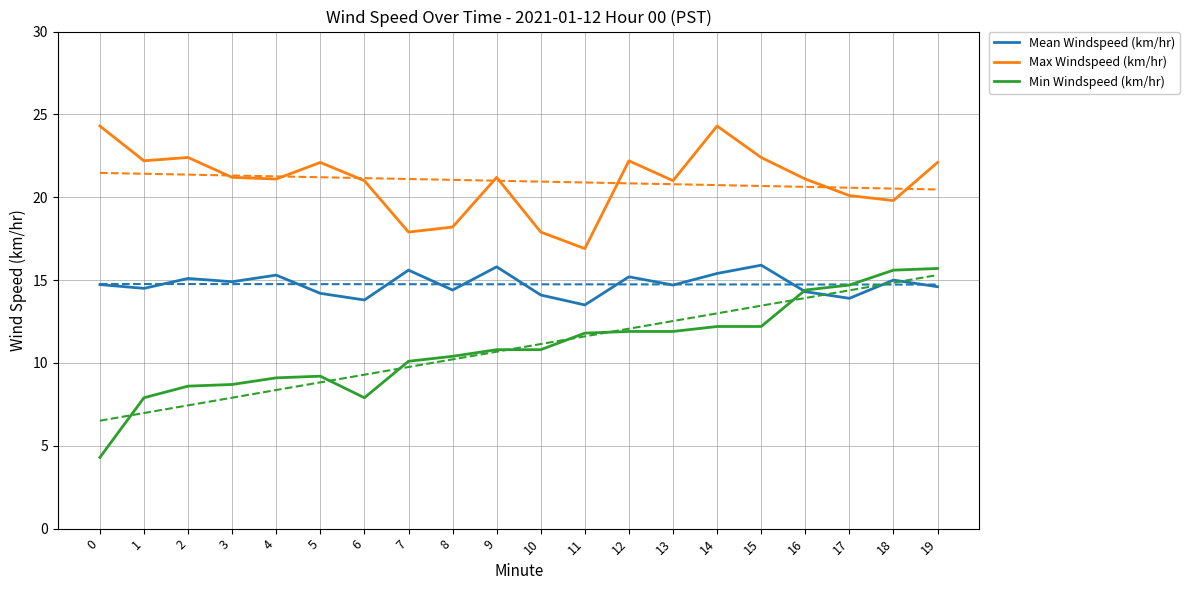

Reading right to left, transcribe all the data shown in this chart.

Mean Windspeed (km/hr): 14.6	15.0	13.9	14.3	15.9	15.4	14.7	15.2	13.5	14.1	15.8	14.4	15.6	13.8	14.2	15.3	14.9	15.1	14.5	14.7
Max Windspeed (km/hr): 22.1	19.8	20.1	21.1	22.4	24.3	21.0	22.2	16.9	17.9	21.2	18.2	17.9	21.0	22.1	21.1	21.2	22.4	22.2	24.3
Min Windspeed (km/hr): 15.7	15.6	14.7	14.4	12.2	12.2	11.9	11.9	11.8	10.8	10.8	10.4	10.1	7.9	9.2	9.1	8.7	8.6	7.9	4.3